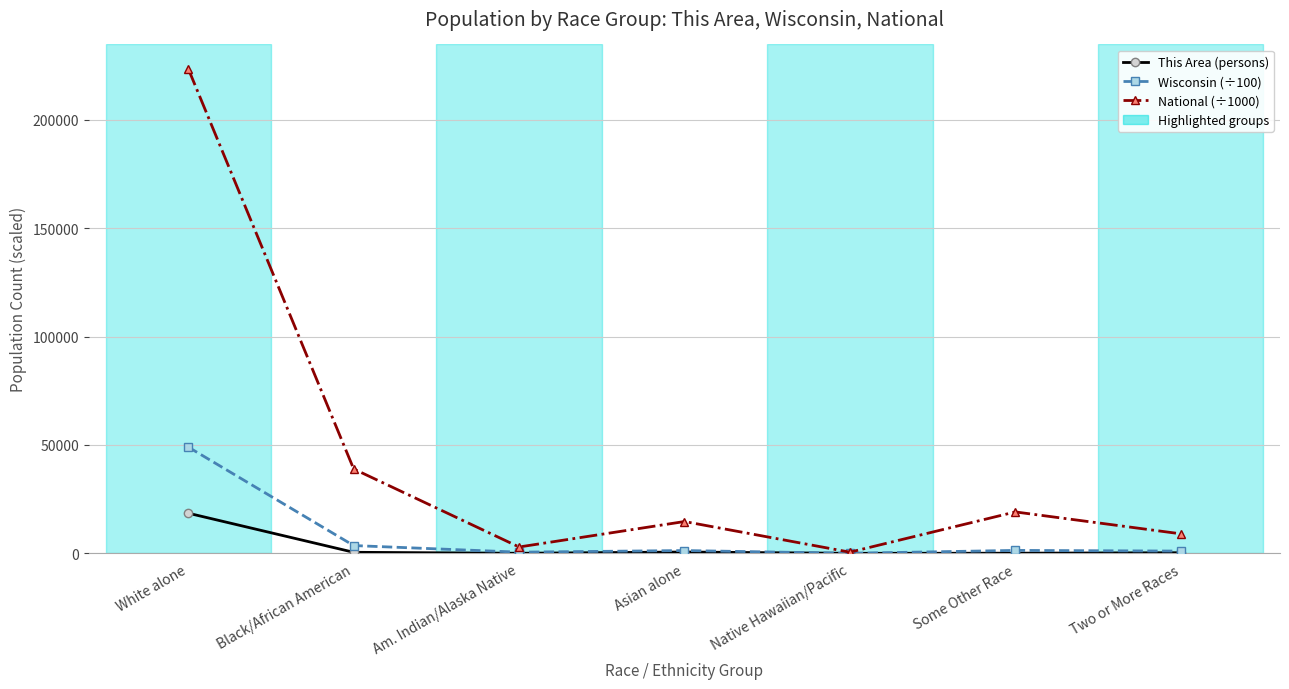

Which series changed the most between Am. Indian/Alaska Native and Some Other Race?

National (÷1000)